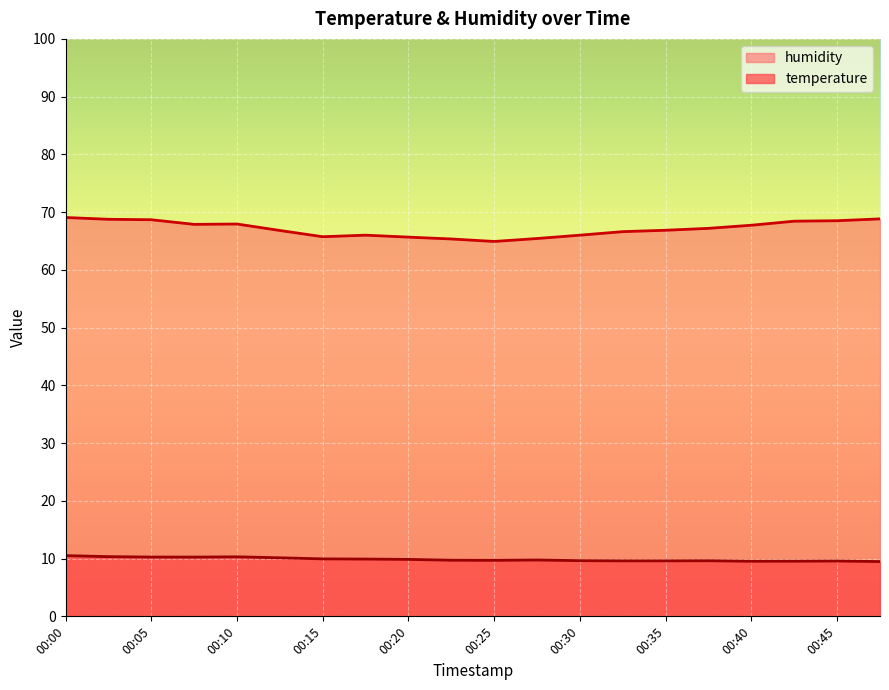

Reading left to right, list all the values displayed in this chart.

temperature: 10.5	10.3	10.3	10.3	10.3	10.1	9.9	9.9	9.9	9.7	9.7	9.8	9.6	9.6	9.6	9.6	9.5	9.6	9.6	9.5
humidity: 69.1	68.8	68.7	67.9	67.9	66.8	65.7	66.0	65.7	65.3	64.9	65.4	66.0	66.6	66.9	67.2	67.7	68.4	68.5	68.8